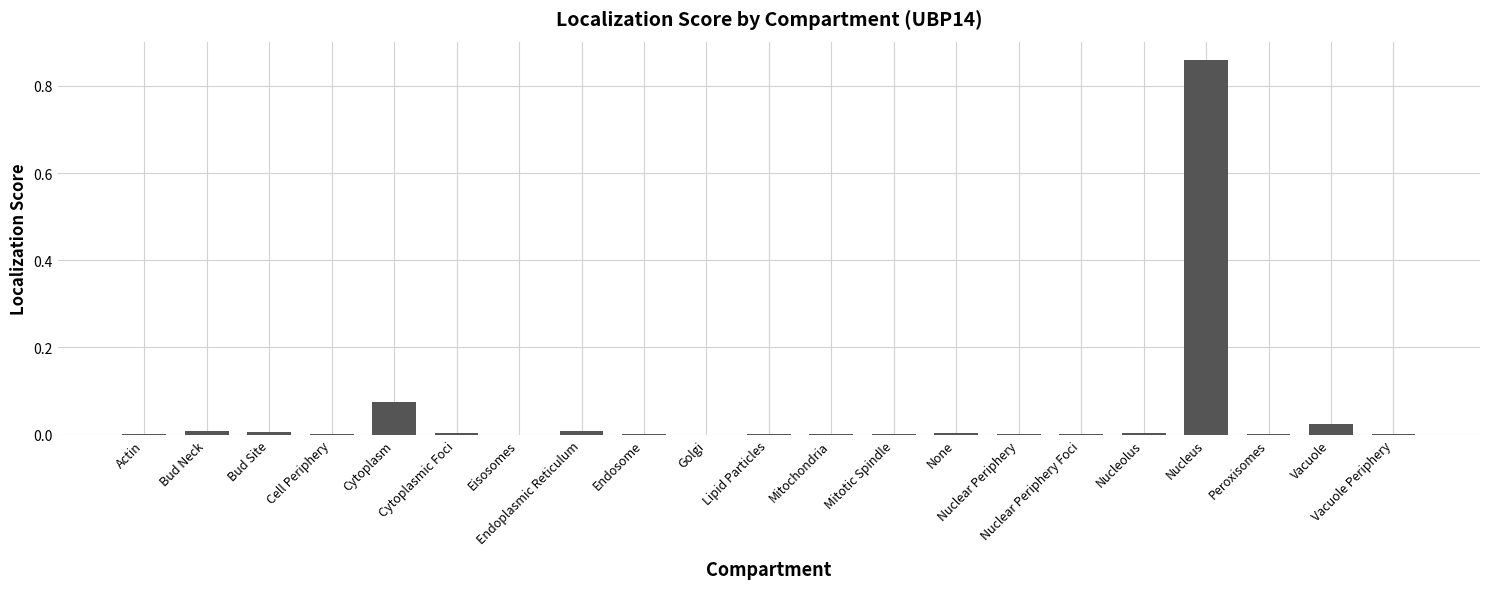

What is the sum of all values?

1.0